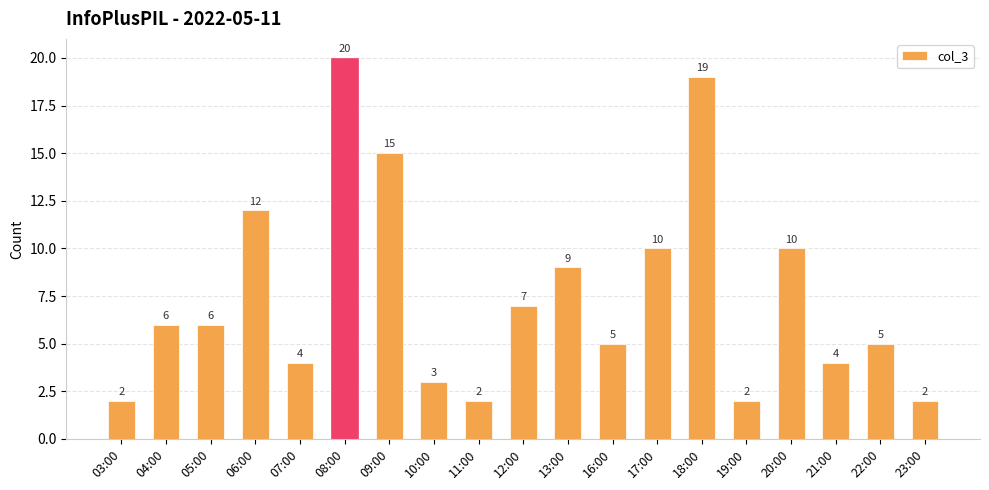

Does the chart contain any negative values?

No